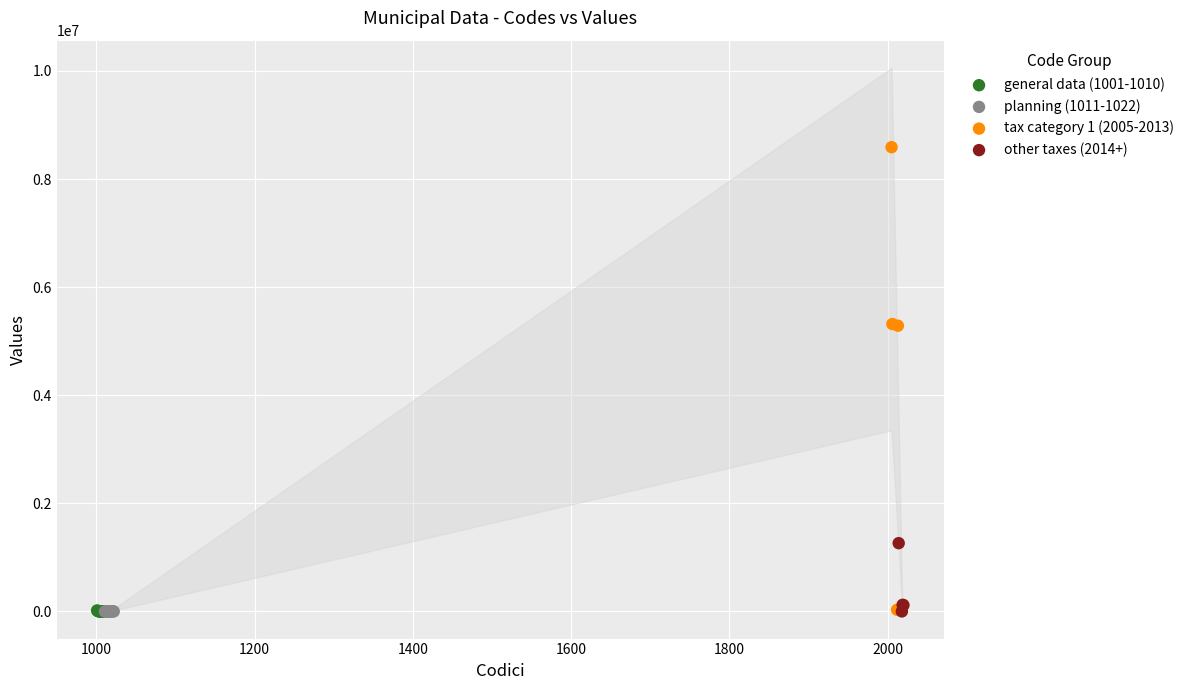

Which series has the largest Y range (max minus min)?

tax category 1 (2005-2013)